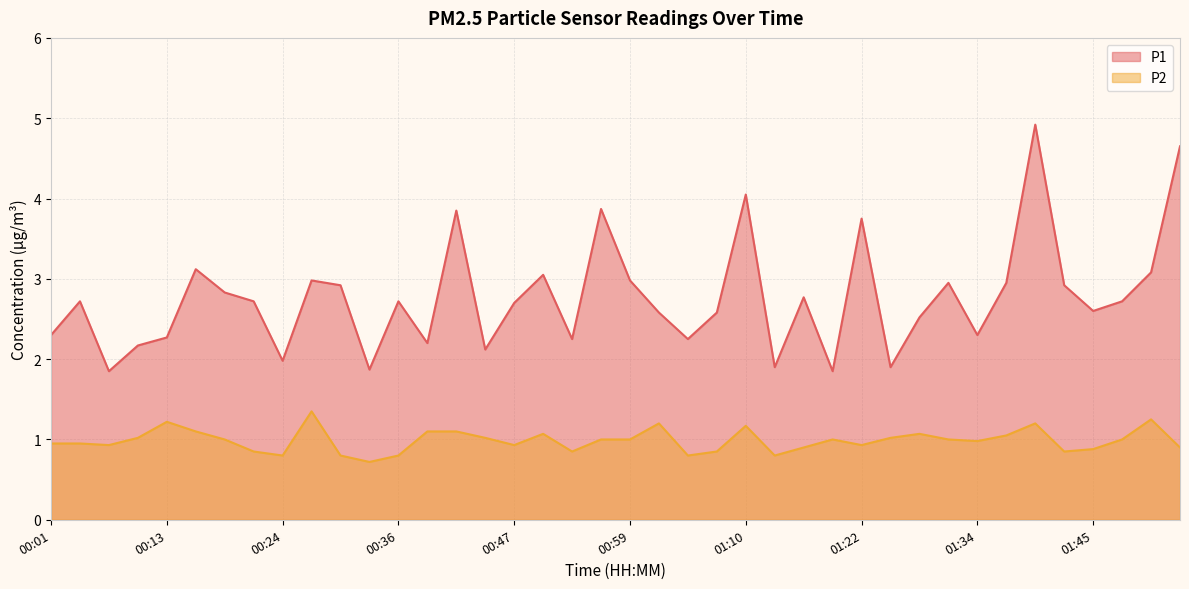

The value of P1 at 01:16 is 4.2. True or false?

False